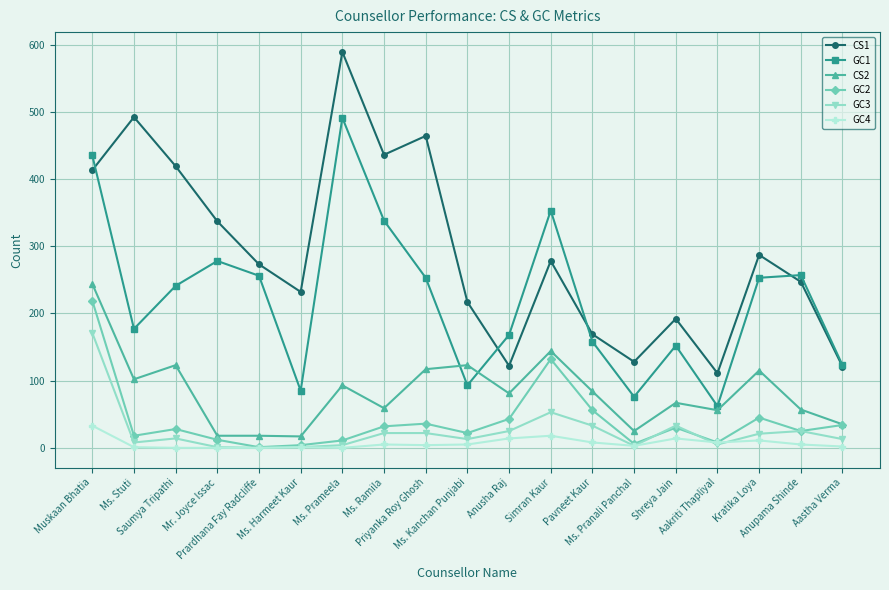

At which category is the sum across all series the highest?

Muskaan Bhatia